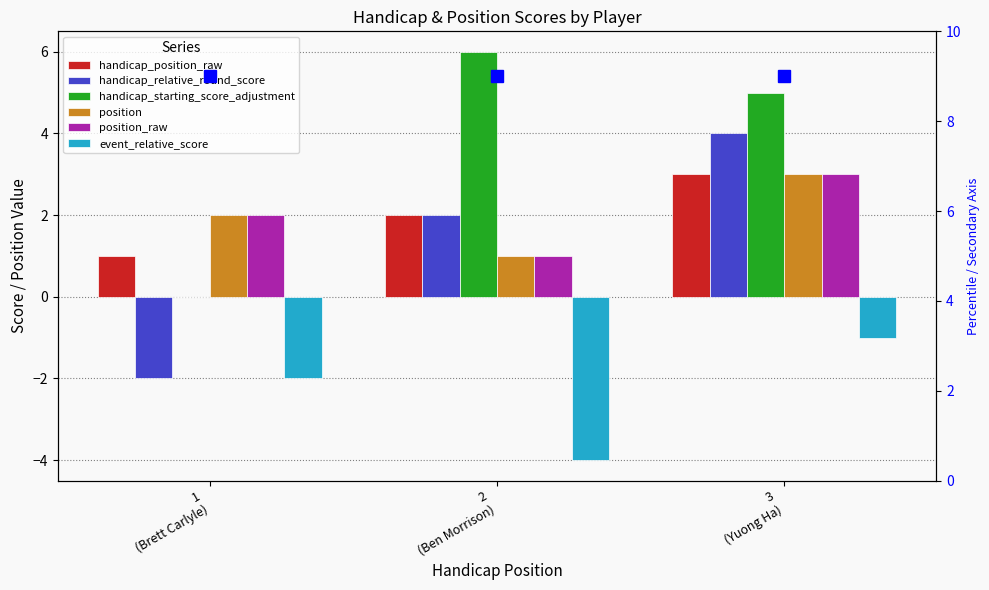

What is the maximum value shown in the chart?

6